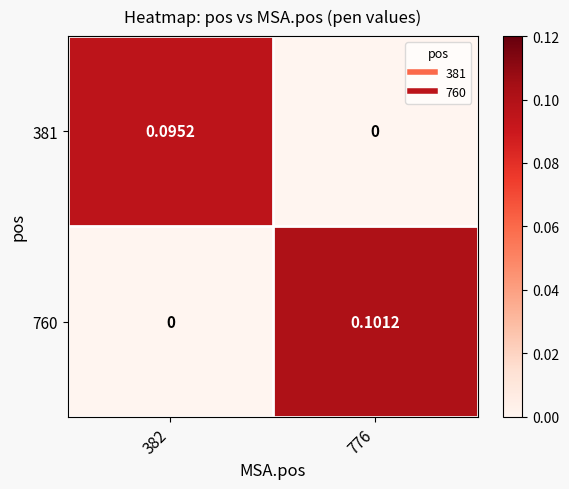

Is the value of 760 at 776 greater than the value of 381 at 382?

Yes